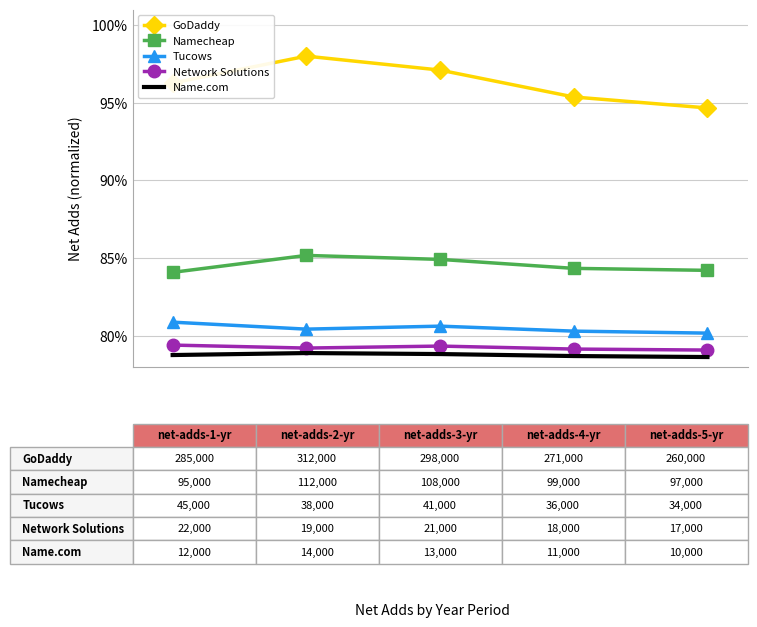

What is the maximum value for Name.com?

78.9